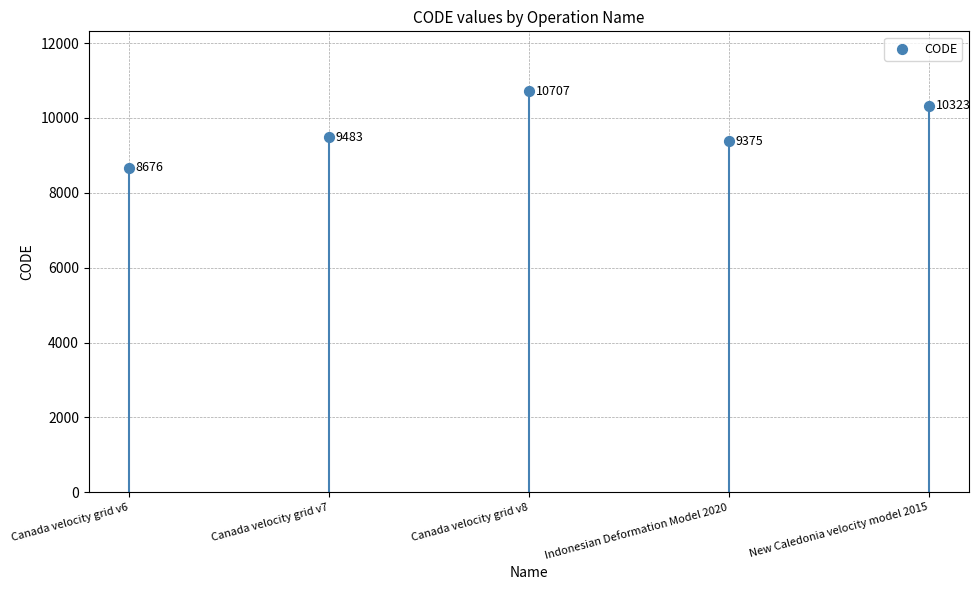

What is the change in value from Canada velocity grid v7 to Indonesian Deformation Model 2020?

-108